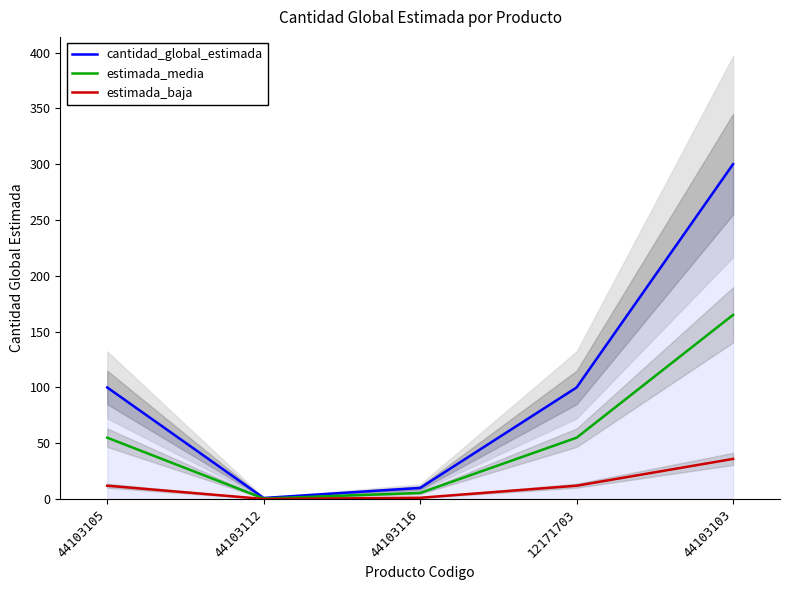

How many interior local valleys does the estimada_baja series have?

1